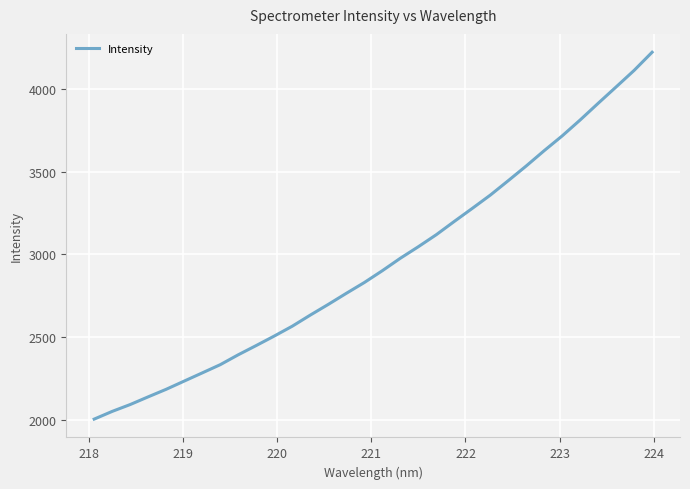

What is the difference between the maximum and minimum values?

2219.7